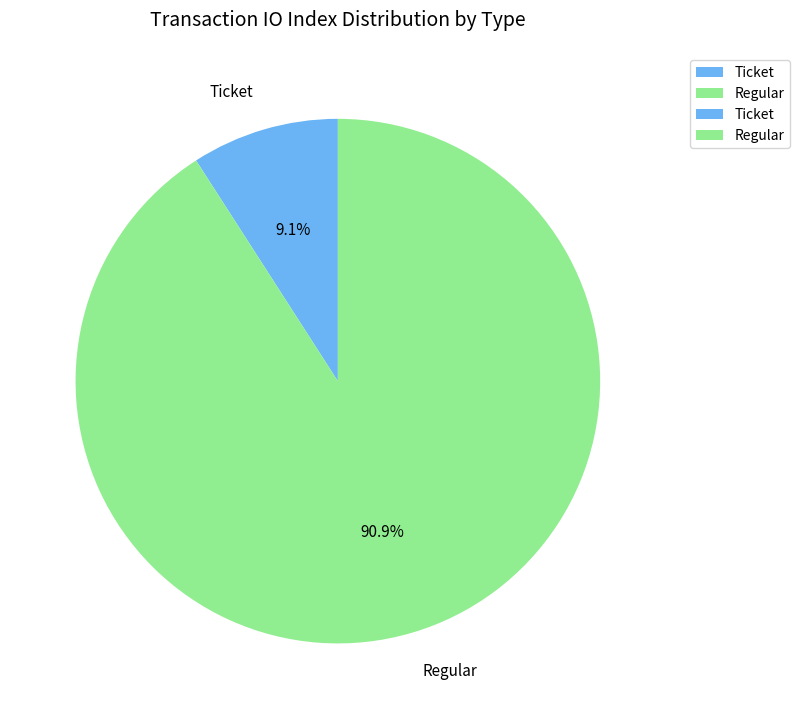

Which category has the smallest portion of the pie?

Ticket